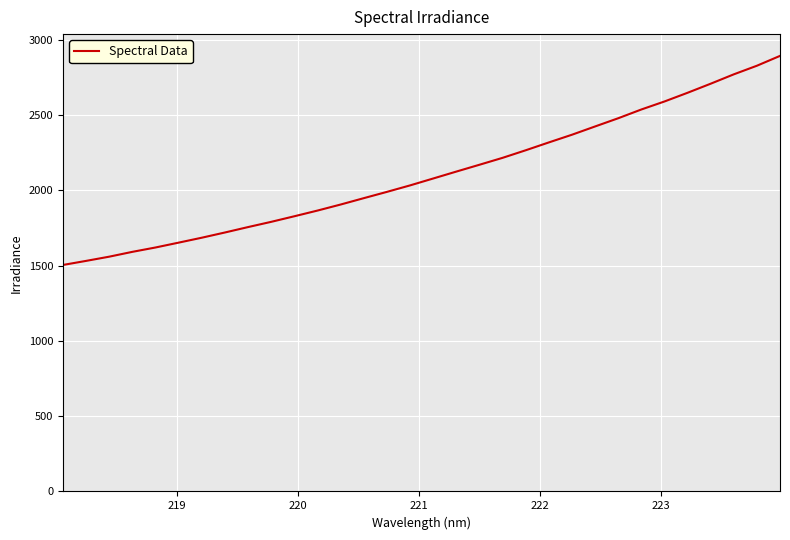

What is the greatest value displayed?

2892.5